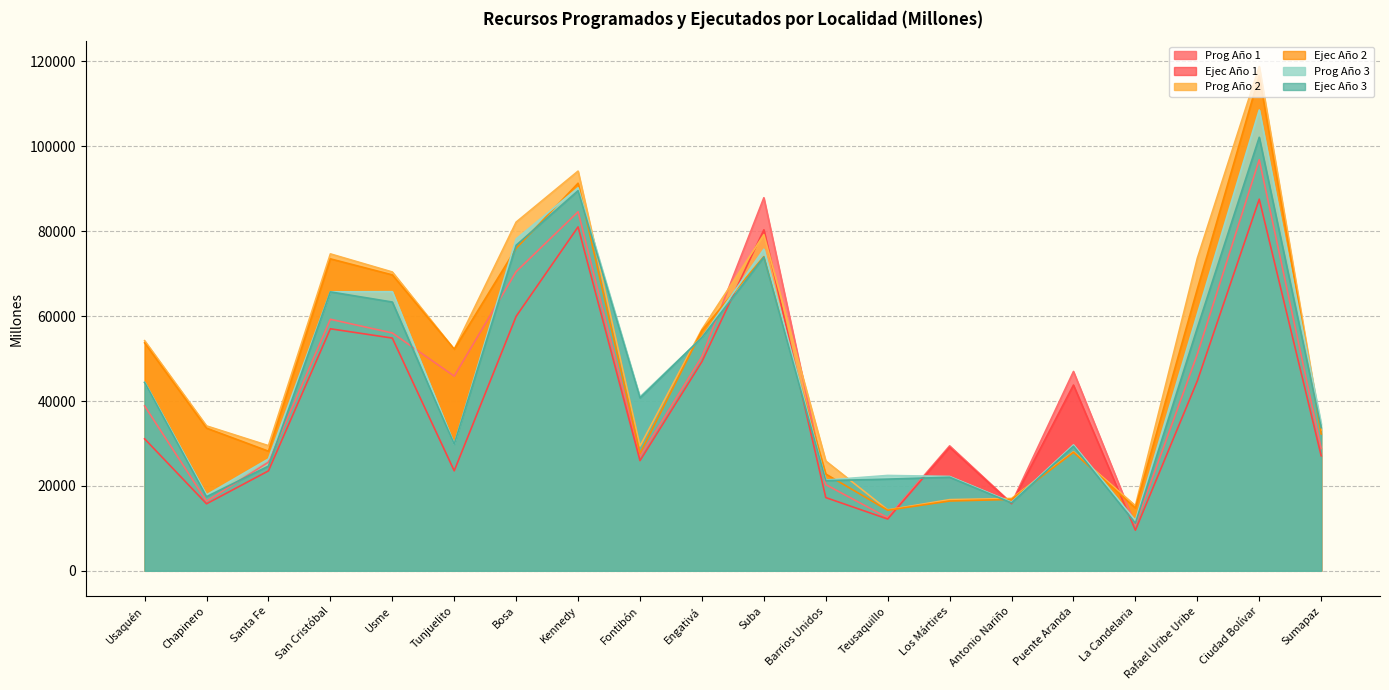

Does the chart display data point markers on the line(s)?

No